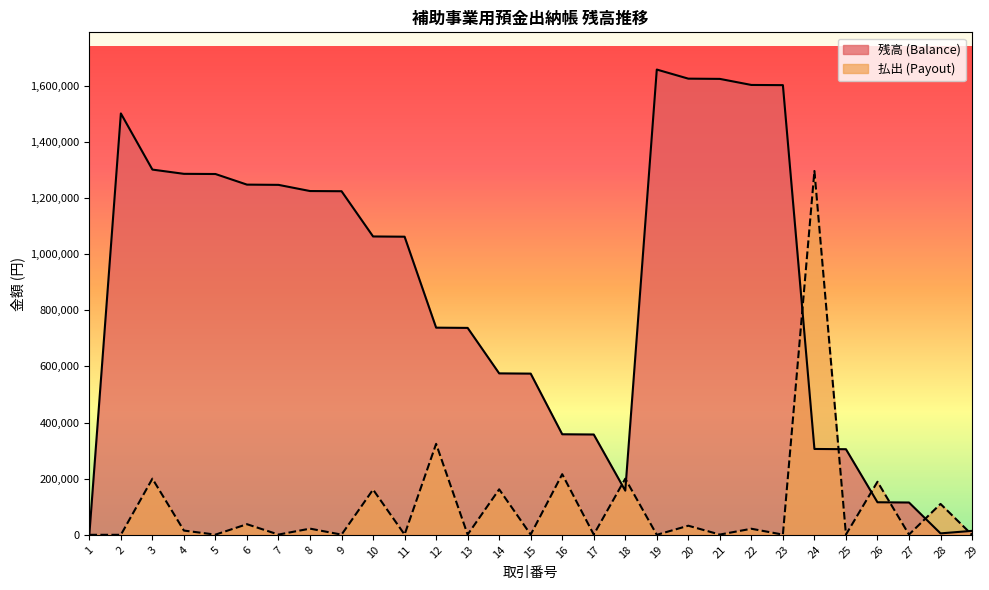

What is the spread (max minus min) of values at 17?

356464